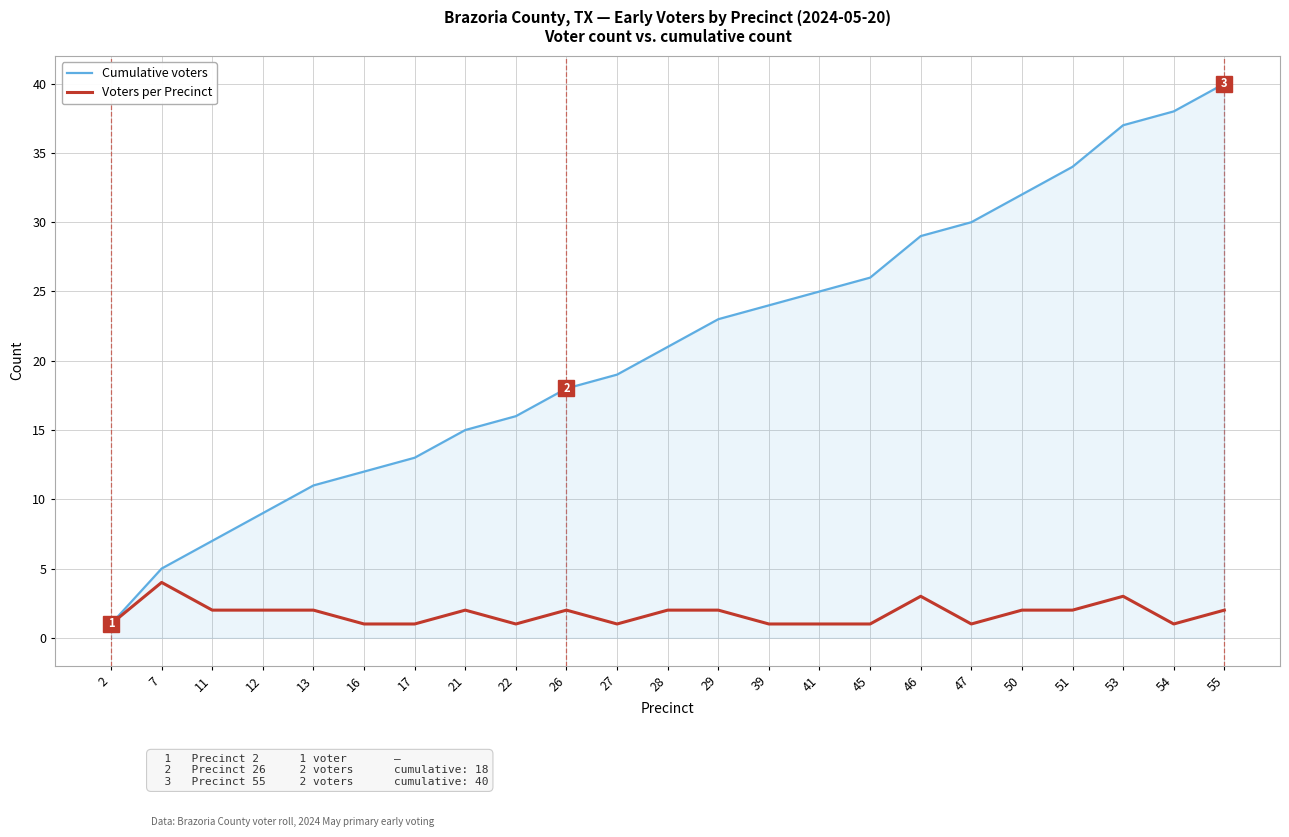

At which label does Cumulative voters reach its peak?

55